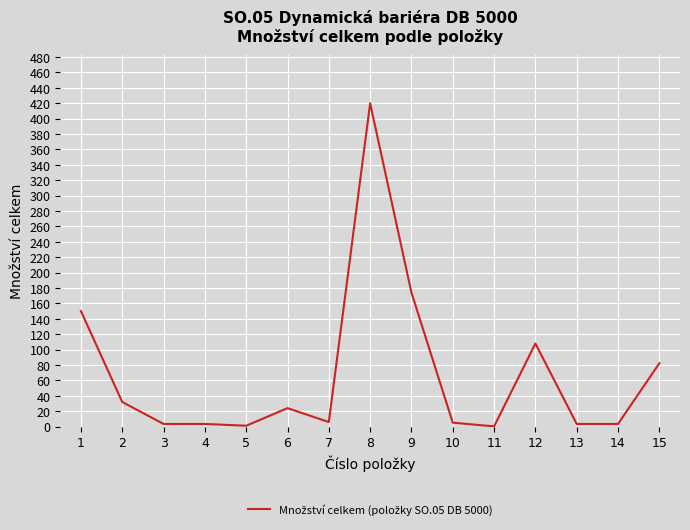

What is the greatest value displayed?

420.0